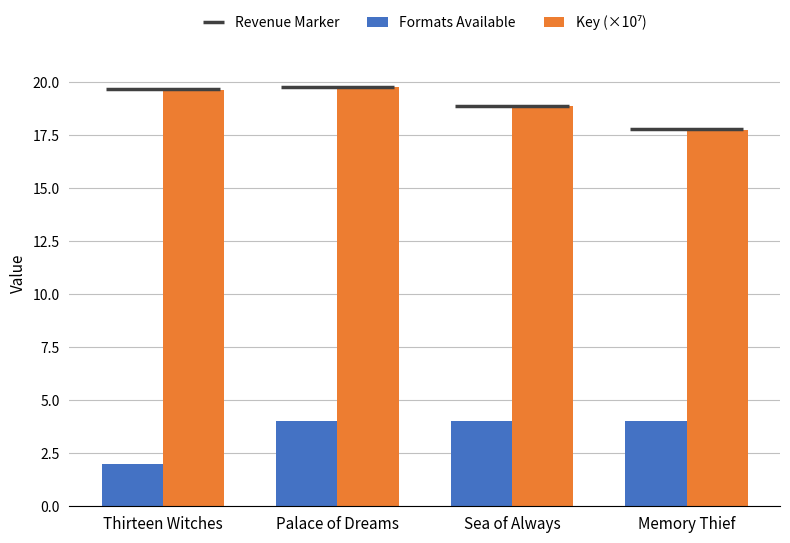

What is the sum of the Formats Available values at Thirteen Witches and Sea of Always?

6.0